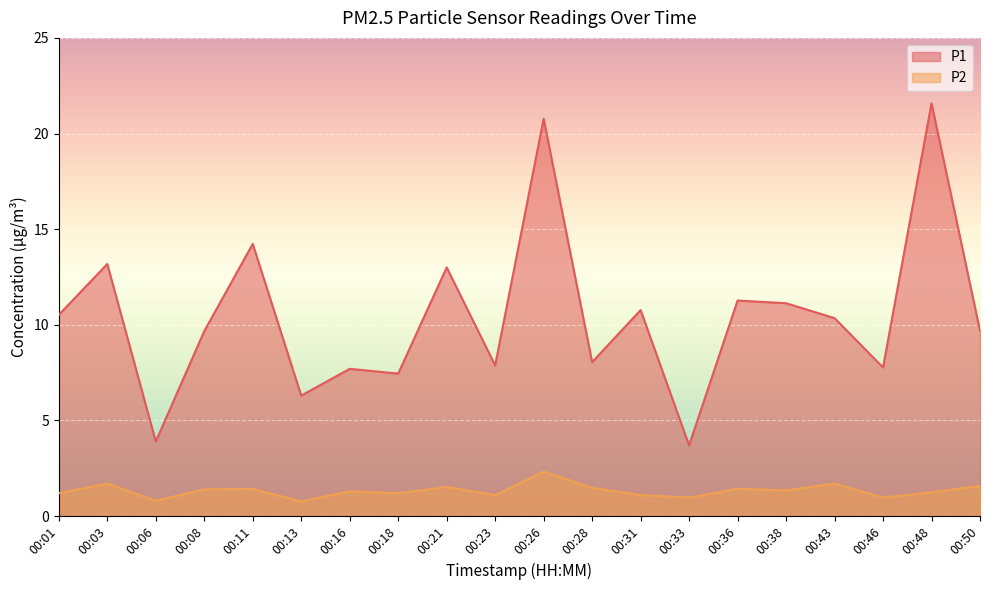

Rank the categories by P1 value from highest to lowest.

00:48, 00:26, 00:11, 00:03, 00:21, 00:36, 00:38, 00:31, 00:01, 00:43, 00:50, 00:08, 00:28, 00:23, 00:46, 00:16, 00:18, 00:13, 00:06, 00:33